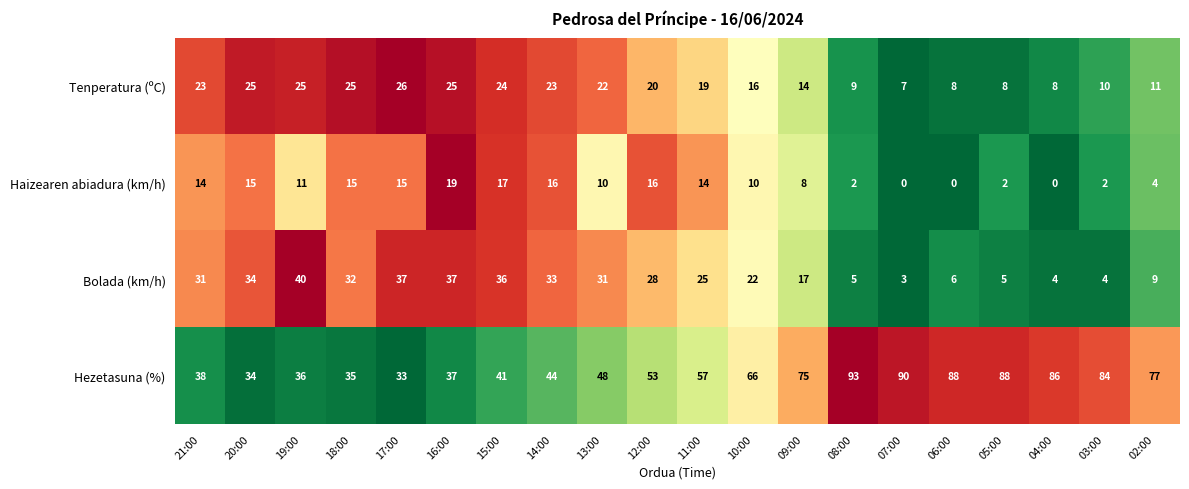

What is the difference between the maximum and minimum values in the Haizearen abiadura (km/h) series?

19